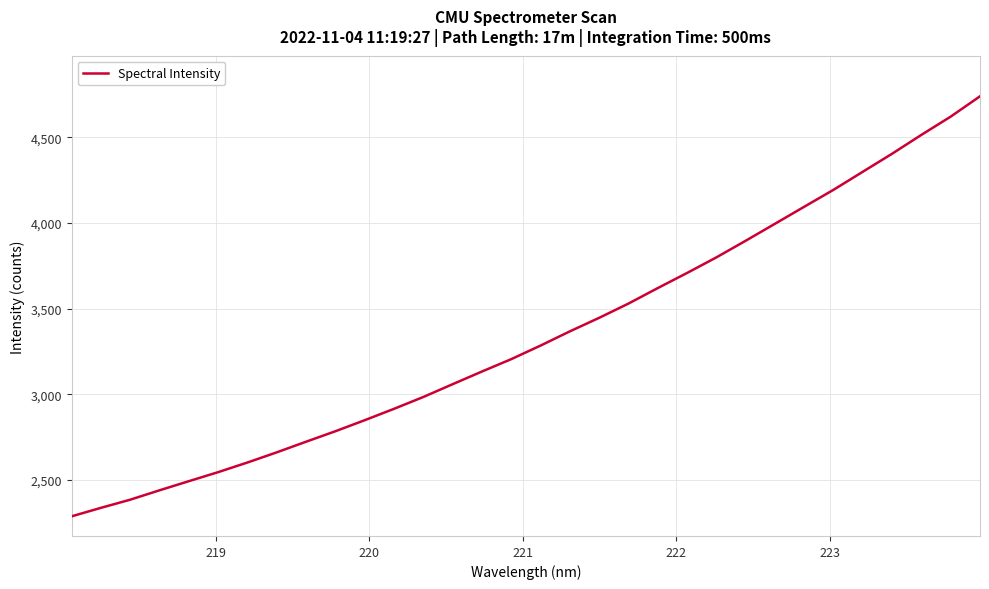

What is the minimum value shown in the chart?

2287.8